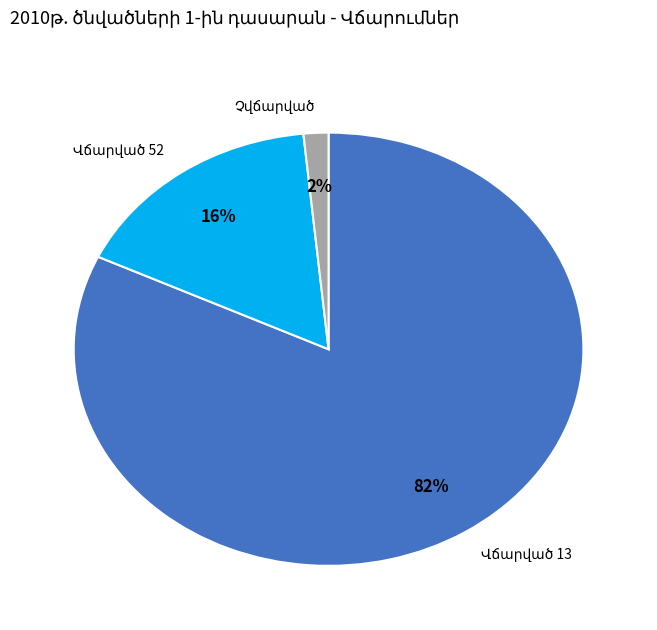

How many segments does this pie chart have?

3